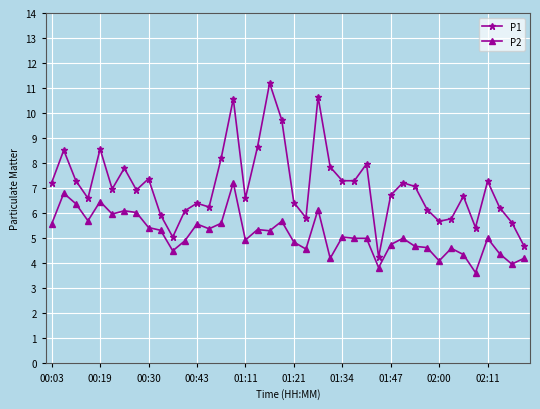

True or false: P1 and P2 intersect in this chart.

False